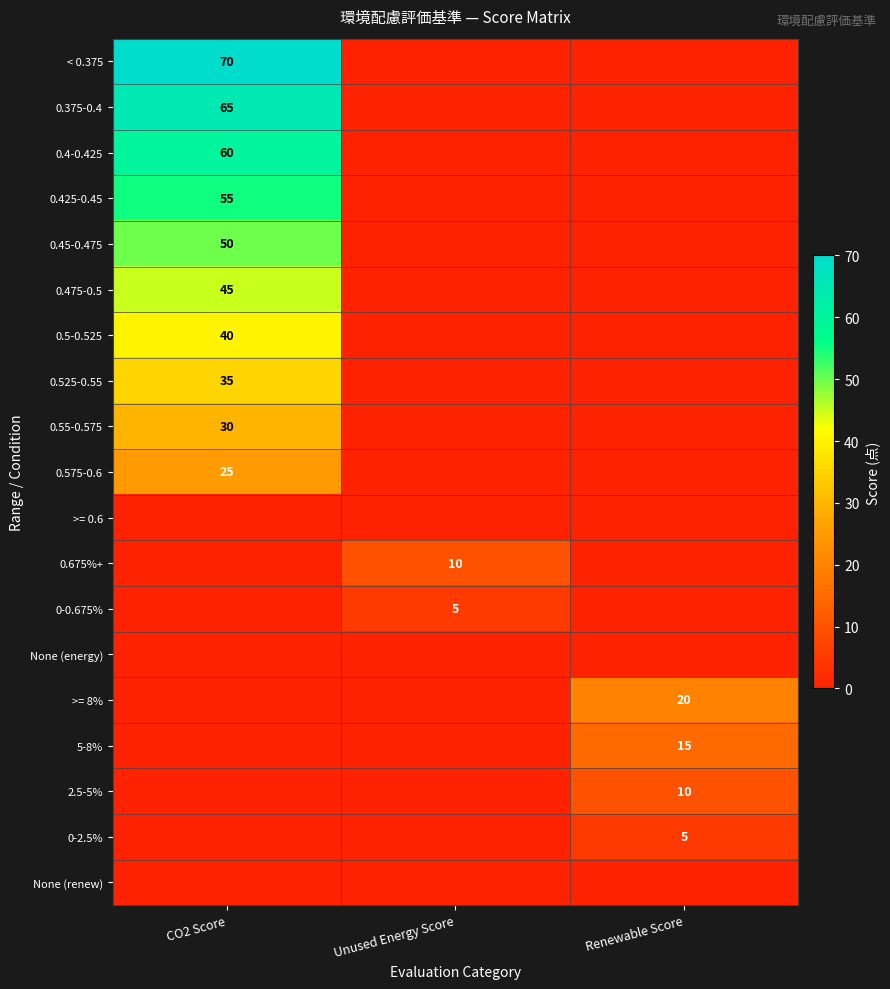

What is the greatest value displayed?

70